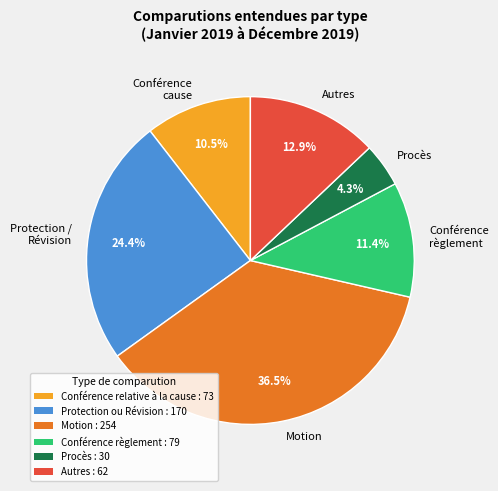

Is it true that Conférence règlement is 11% of the pie?

True